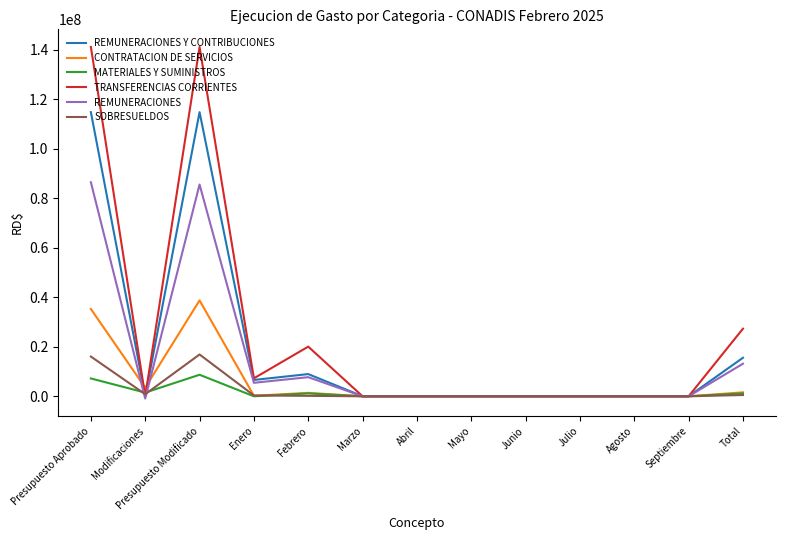

Which series changed the most between Presupuesto Modificado and Febrero?

TRANSFERENCIAS CORRIENTES